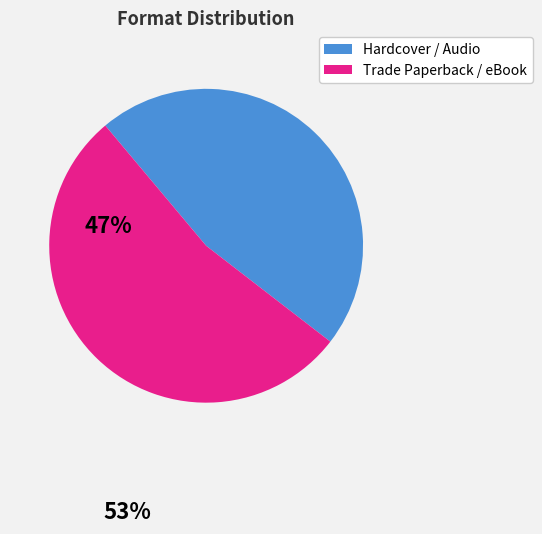

Which category has the smallest portion of the pie?

Hardcover / Audio